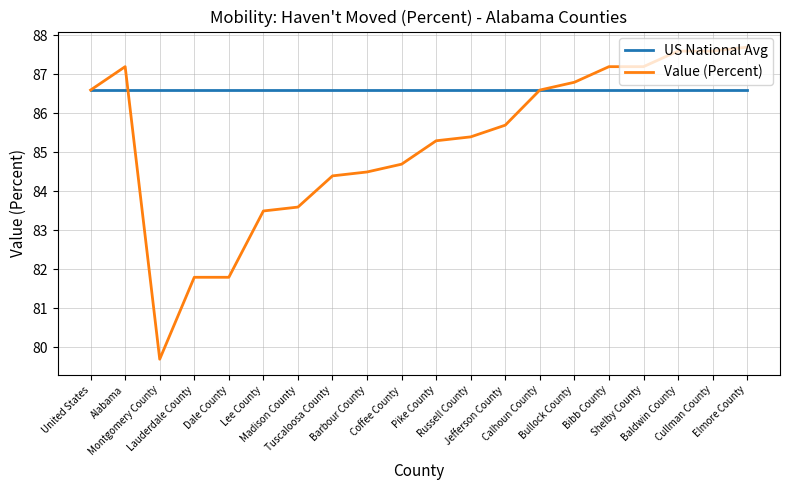

At how many categories does at least one series exceed 81?

20